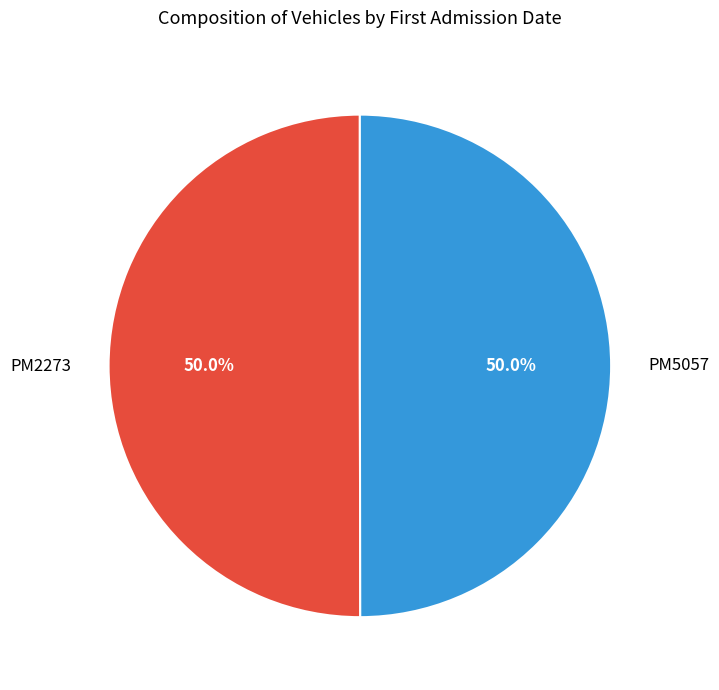

How many slices are in this pie chart?

2